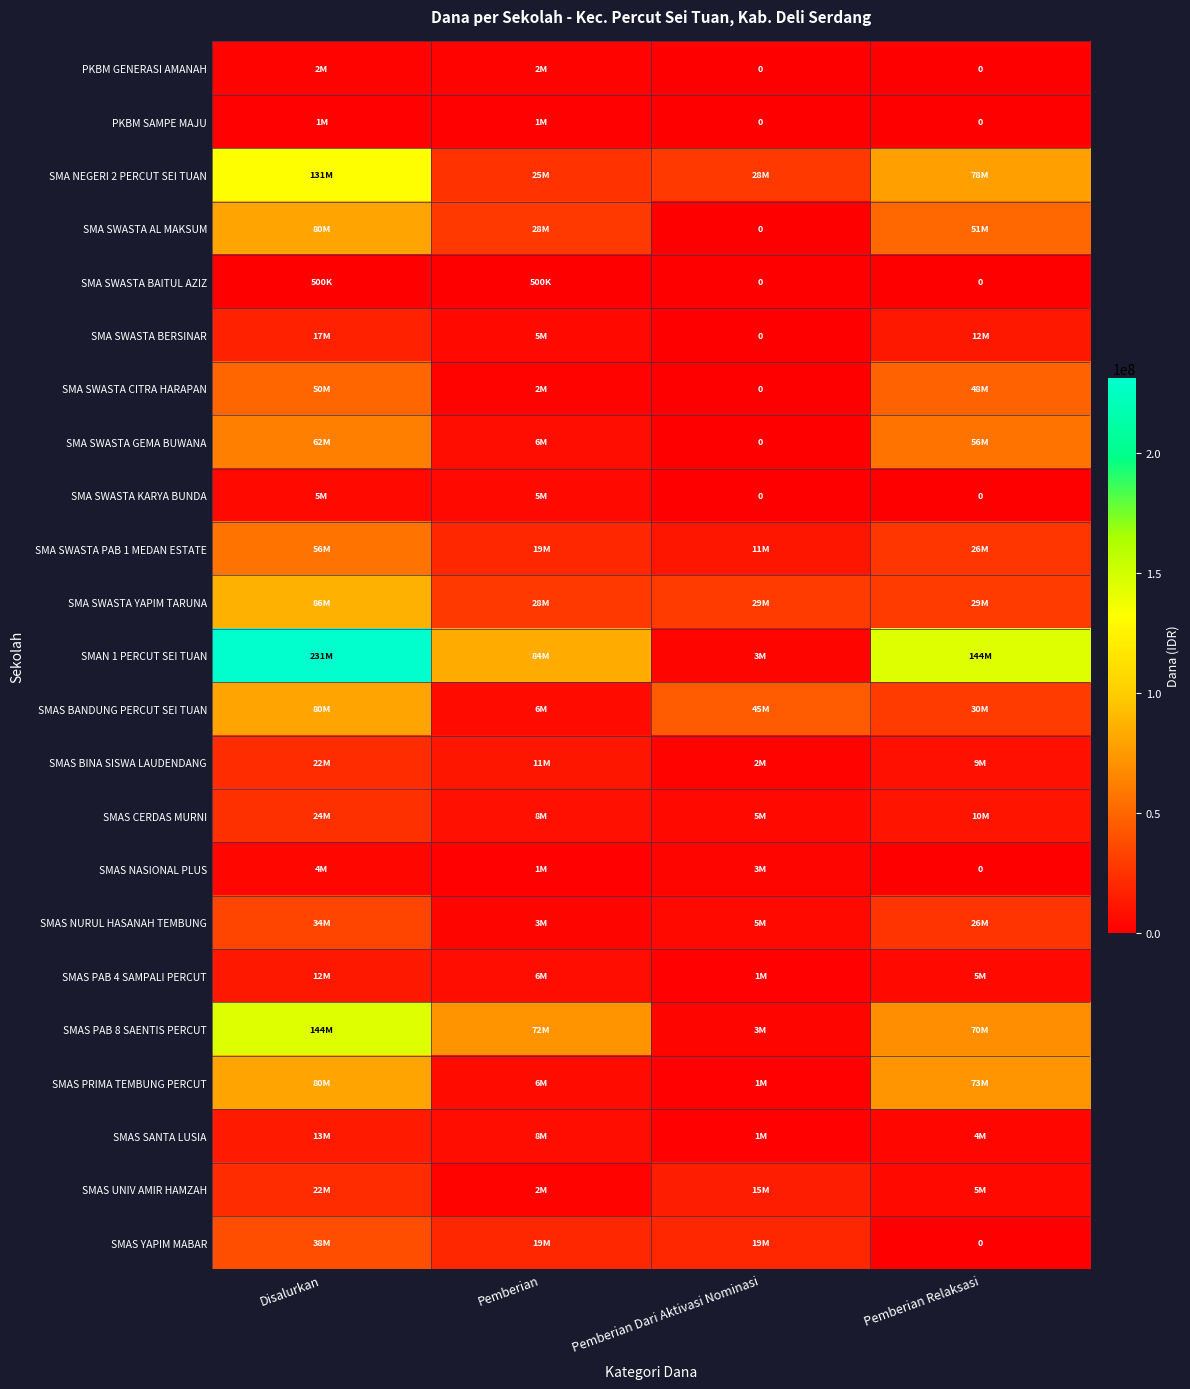

At which label does SMAS PAB 4 SAMPALI PERCUT reach its peak?

Disalurkan